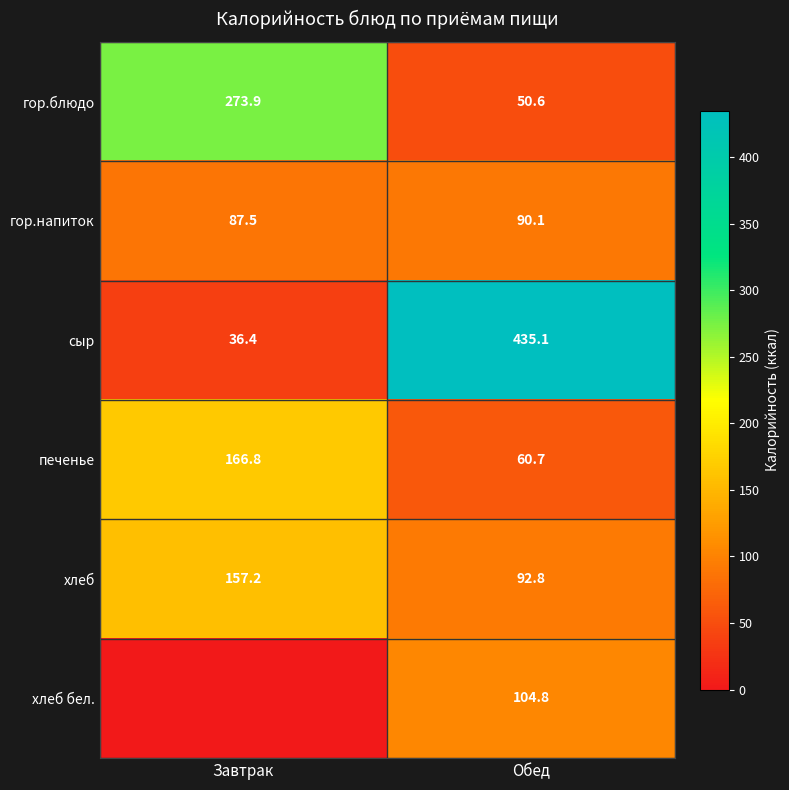

What is the approximate value of гор.напиток at Обед?

90.1